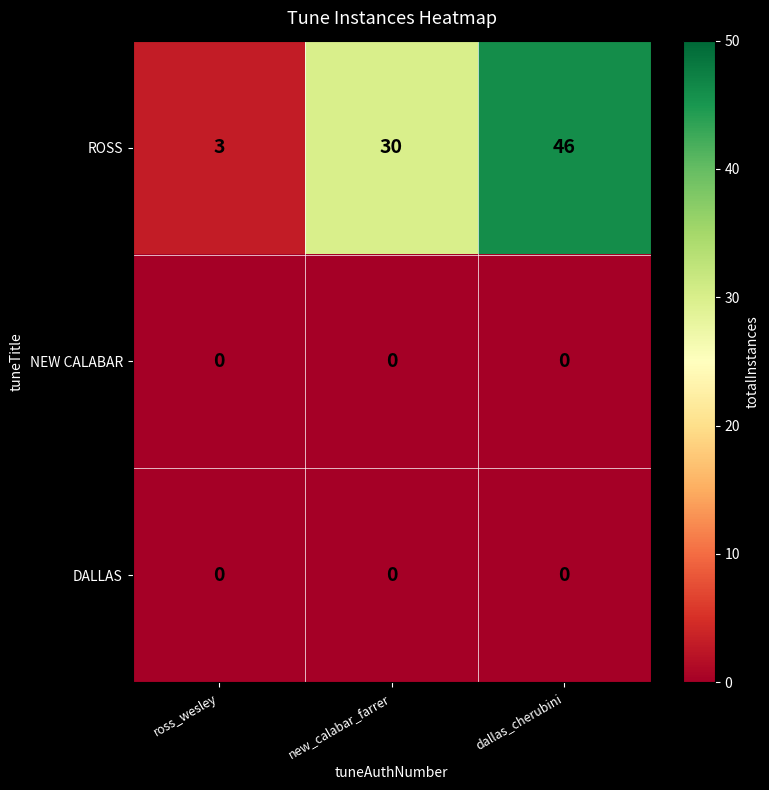

Which series has the widest spread of values?

ROSS